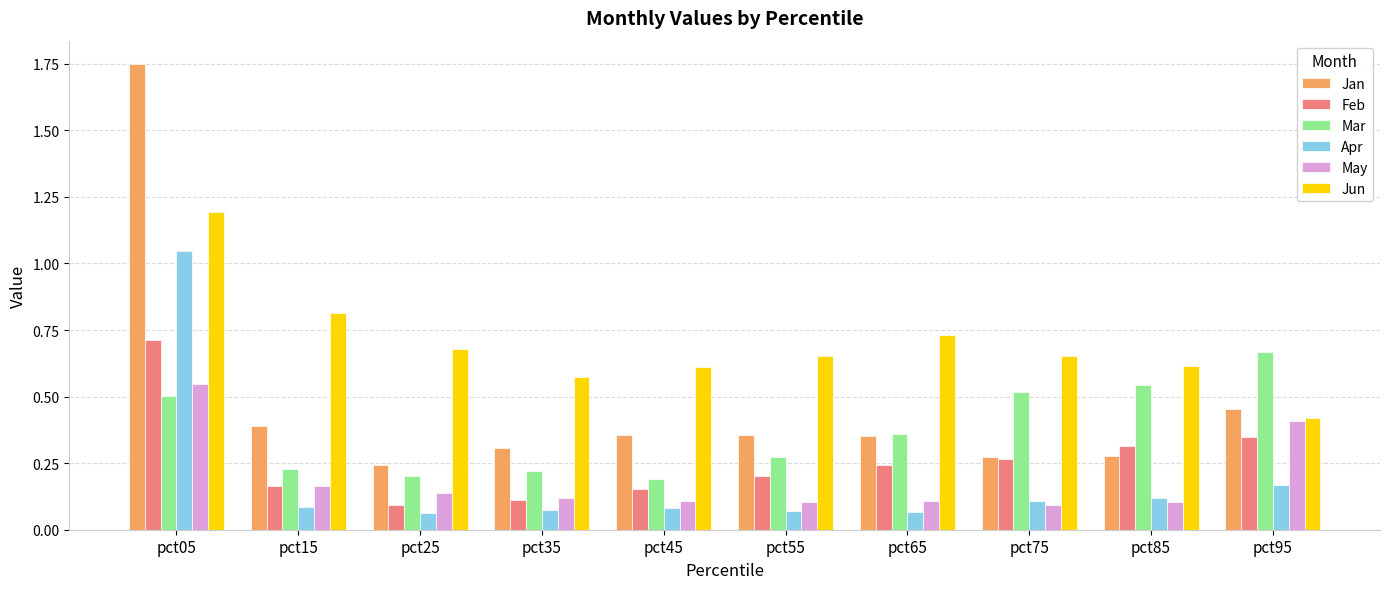

At which label does Jan reach its peak?

pct05